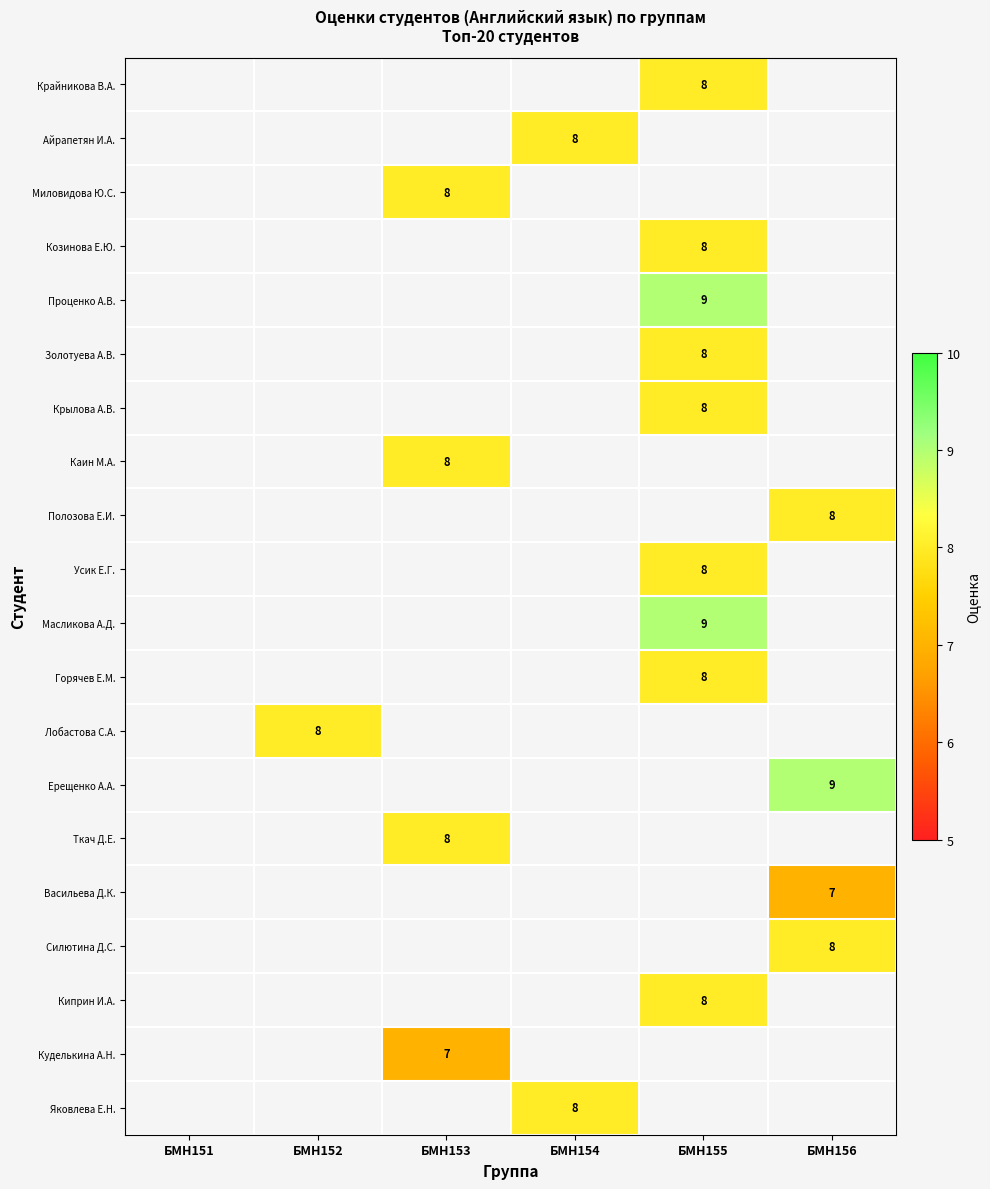

Is the value of Васильева Д.К. at БМН155 greater than the value of Крайникова В.А. at БМН154?

No